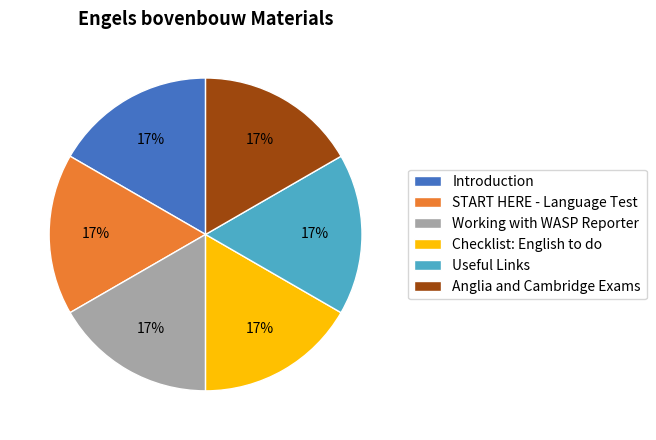

To the nearest percent, what percentage of the pie is Working with WASP Reporter?

17%